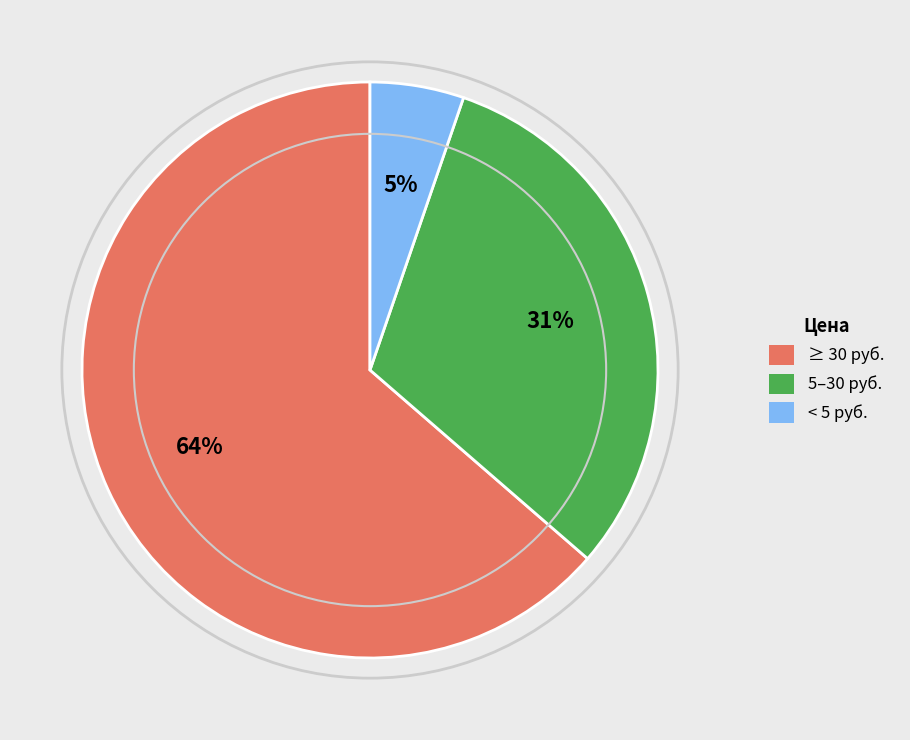

Count the number of slices in the pie.

3